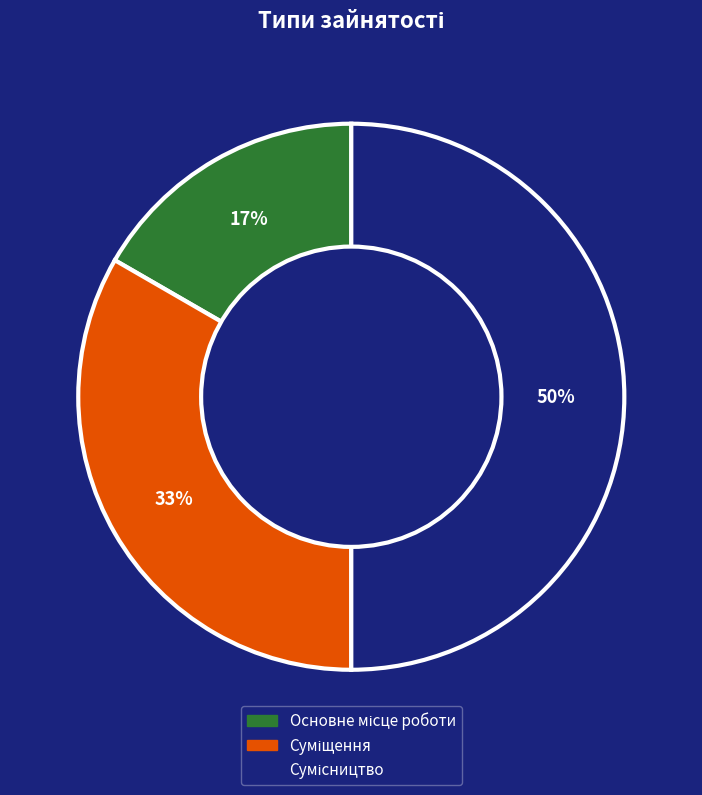

To the nearest percent, what is the difference between the largest and smallest slice percentages?

33%